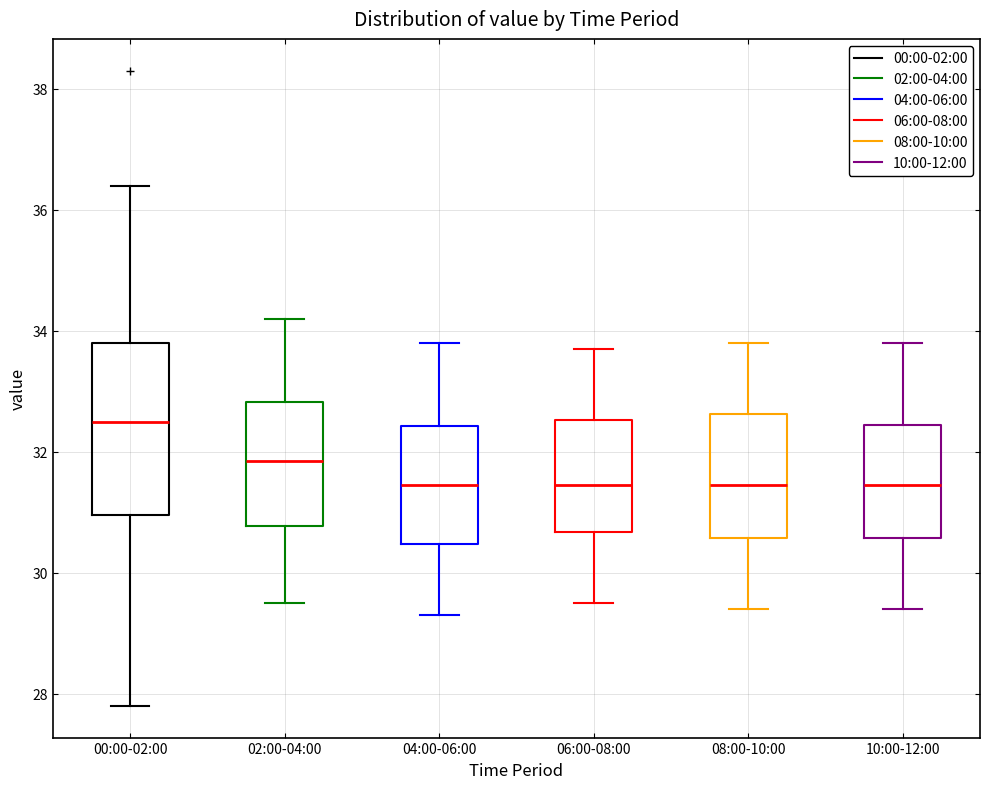

Reading left to right, read every box against the y-axis: the position of its median line, the range the box covers, and the ends of its whiskers. The values are not printed on the chart, so give them approximately, as read against the axis.

00:00-02:00: median 32.6, box 31.0 to 33.8, whiskers 27.8 to 36.4
02:00-04:00: median 31.8, box 30.8 to 32.8, whiskers 29.6 to 34.2
04:00-06:00: median 31.4, box 30.4 to 32.4, whiskers 29.4 to 33.8
06:00-08:00: median 31.4, box 30.6 to 32.6, whiskers 29.6 to 33.8
08:00-10:00: median 31.4, box 30.6 to 32.6, whiskers 29.4 to 33.8
10:00-12:00: median 31.4, box 30.6 to 32.4, whiskers 29.4 to 33.8